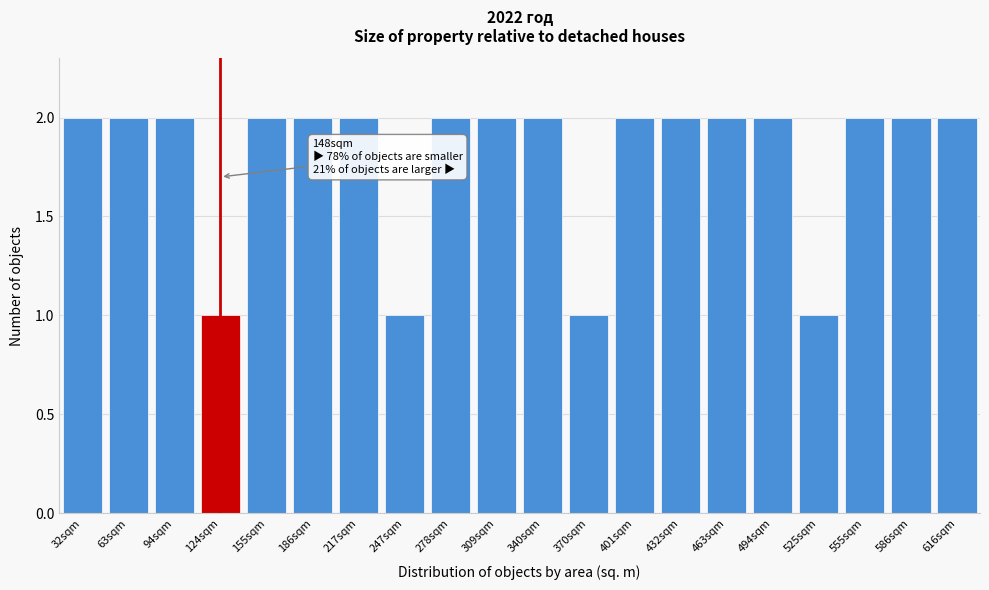

Reading left to right, what are all the values shown in this chart?

2	2	2	1	2	2	2	1	2	2	2	1	2	2	2	2	1	2	2	2